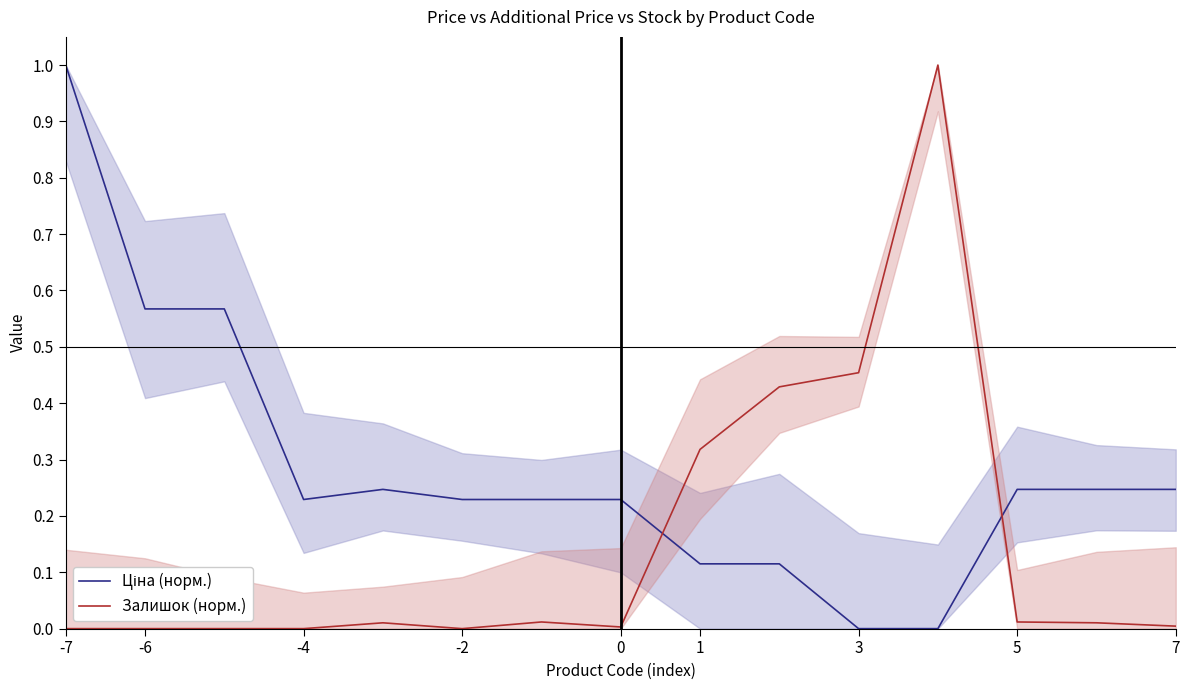

What is the highest value of the Залишок (норм.) series?

1.0